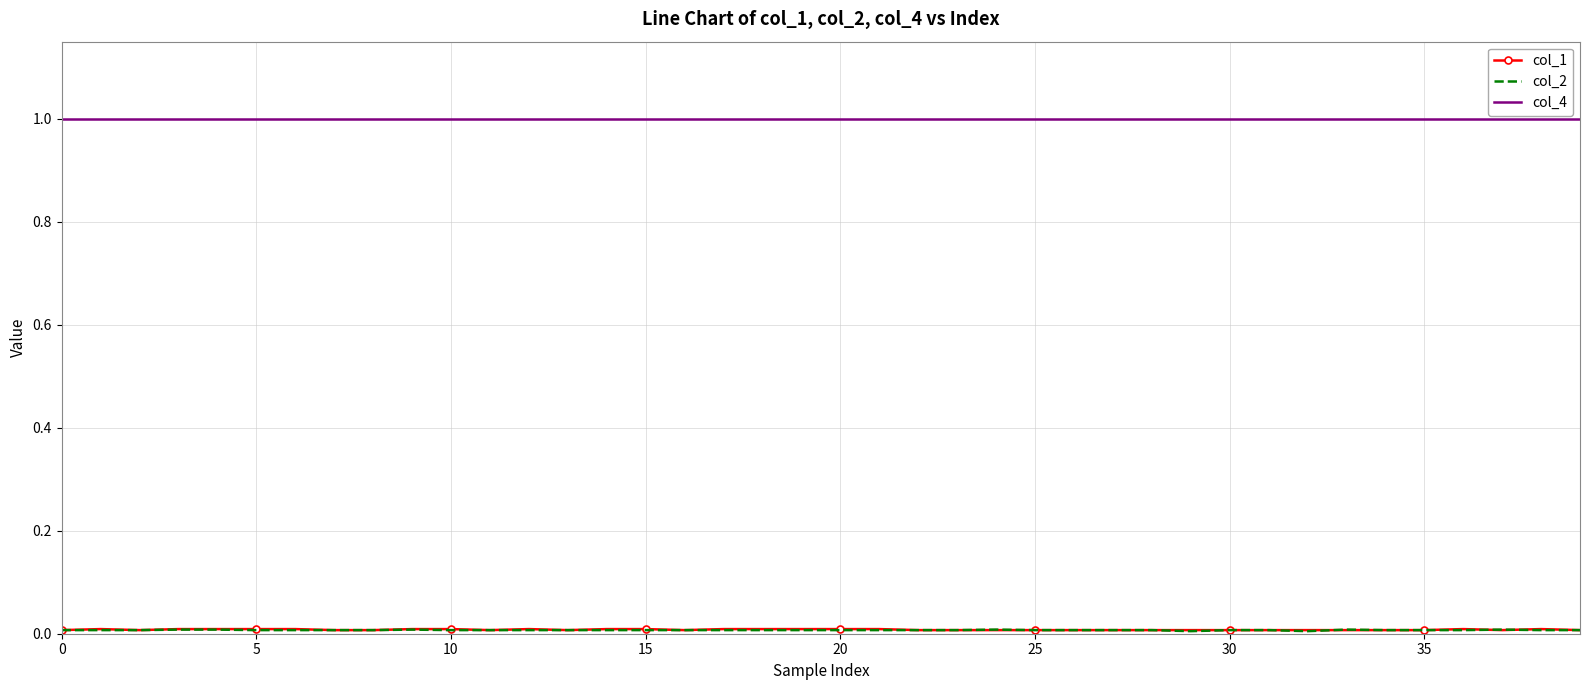

What is the lowest value of the col_4 series?

1.0